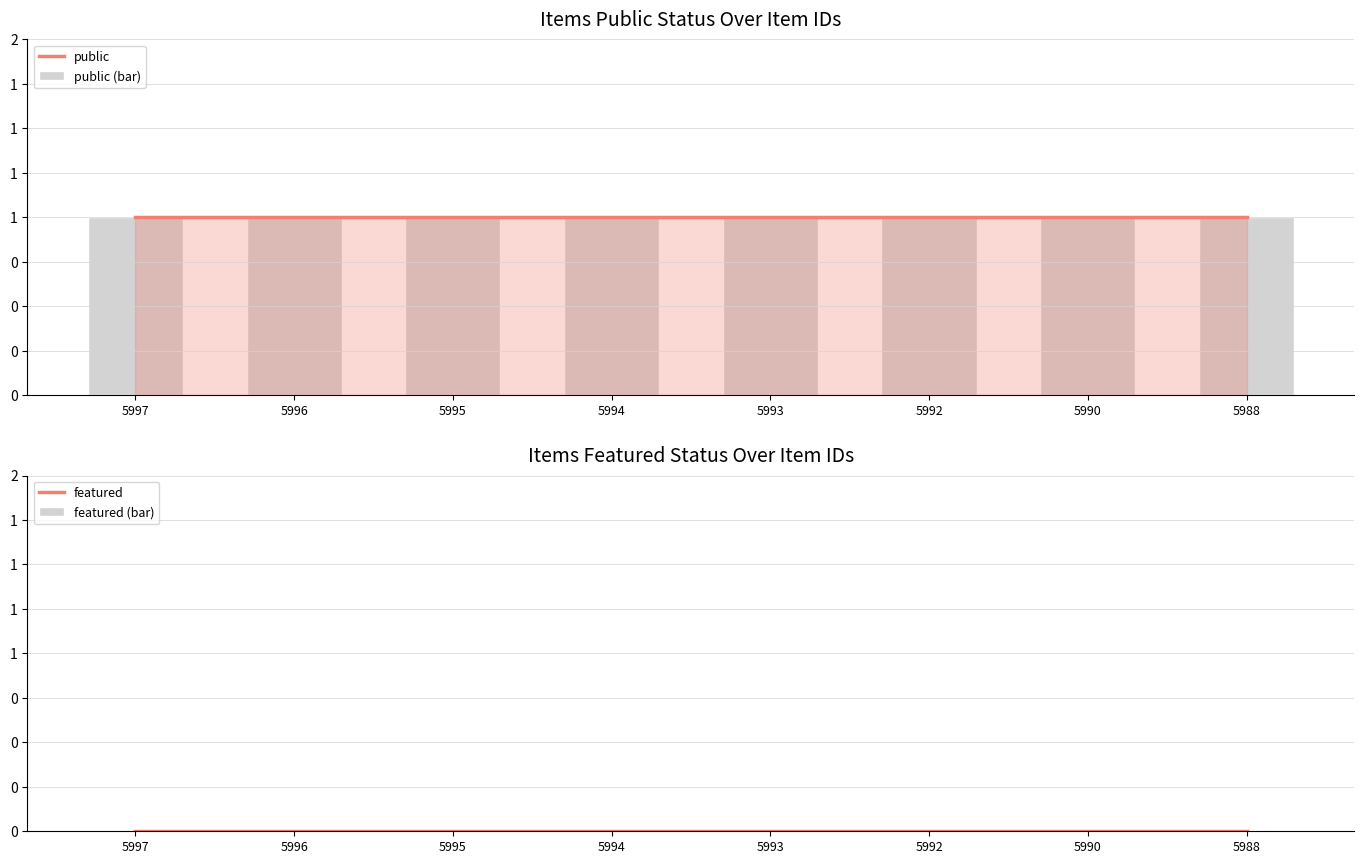

Does the chart contain any negative values?

No